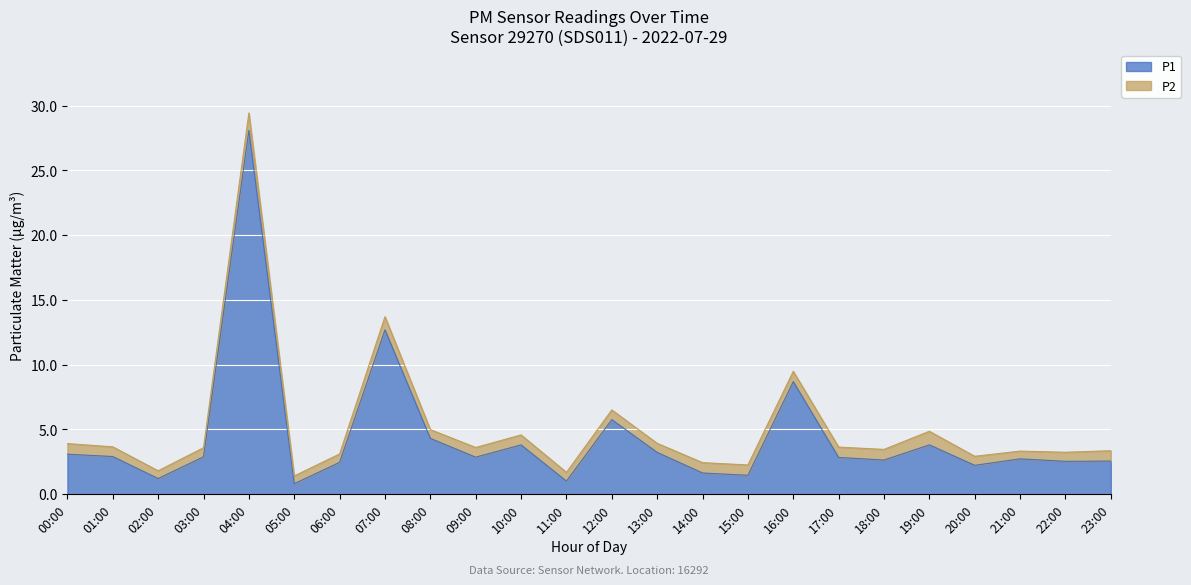

Rank the categories by value from highest to lowest.

04:00, 07:00, 16:00, 12:00, 08:00, 10:00, 19:00, 13:00, 00:00, 01:00, 03:00, 09:00, 17:00, 21:00, 18:00, 23:00, 22:00, 06:00, 20:00, 14:00, 15:00, 02:00, 11:00, 05:00